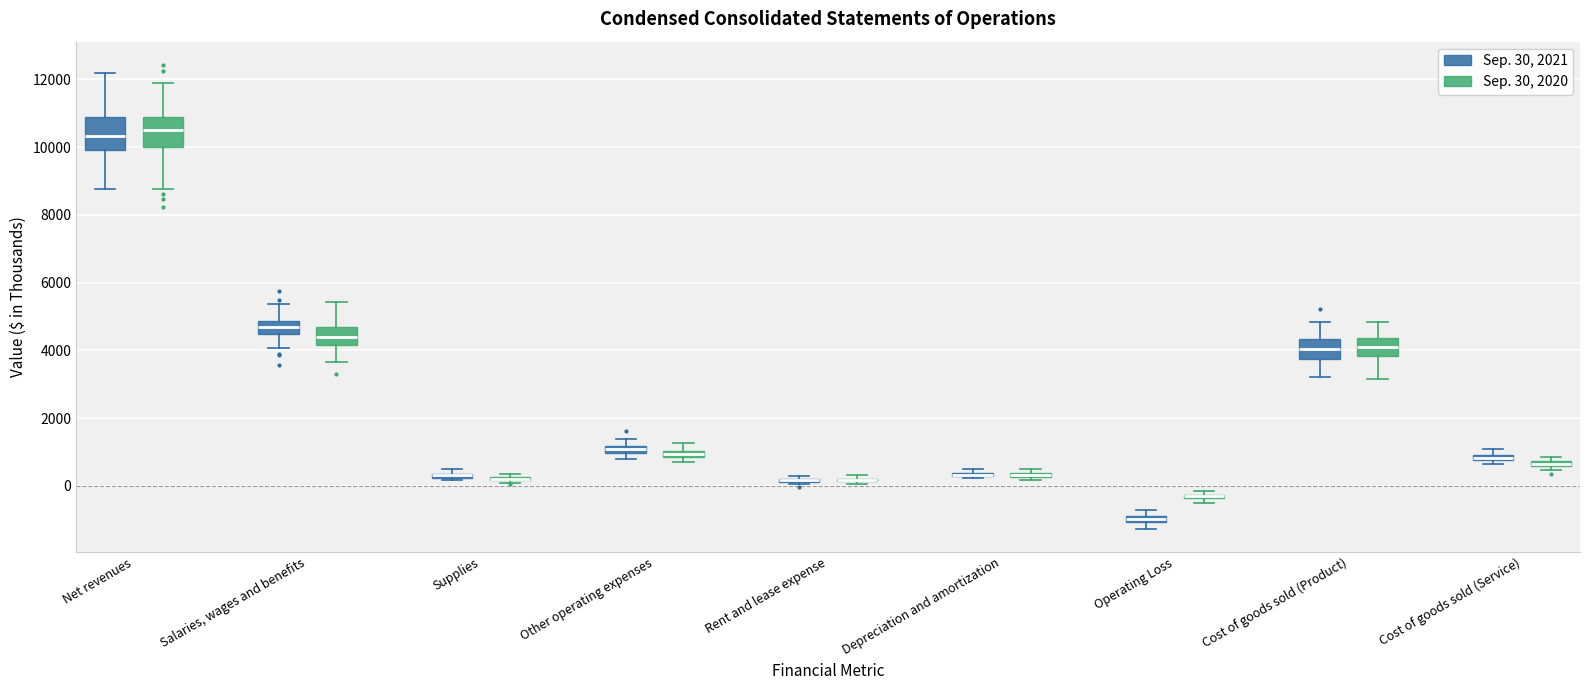

Where is the lower edge of the box for Depreciation and amortization (Sep. 30, 2020) on the y-axis? The values are not printed on the chart, so give them approximately, as read against the axis.

200